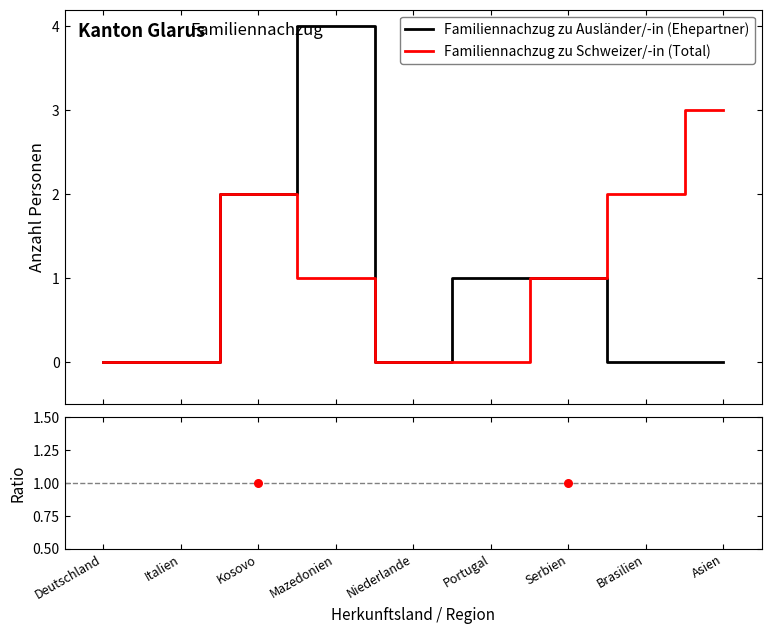

Is the value of Ratio at Deutschland greater than the value of Familiennachzug zu Schweizer/-in (Total) at Kosovo?

No